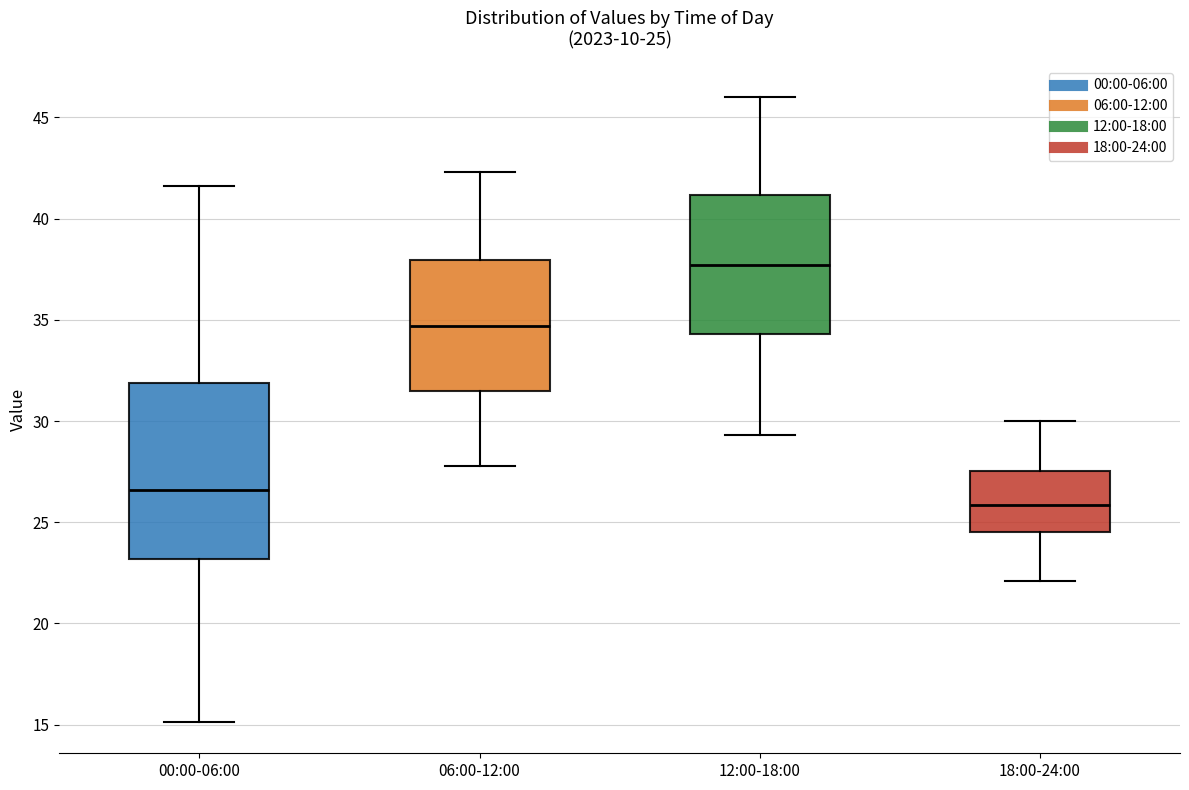

Which box is the tallest, from its lower edge to its upper edge?

00:00-06:00